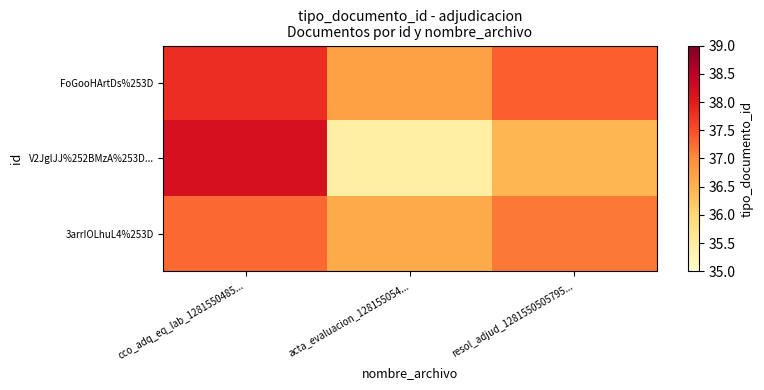

Between resol_adjud_1281550505795... and cco_adq_eq_lab_1281550485..., which is larger?

cco_adq_eq_lab_1281550485...